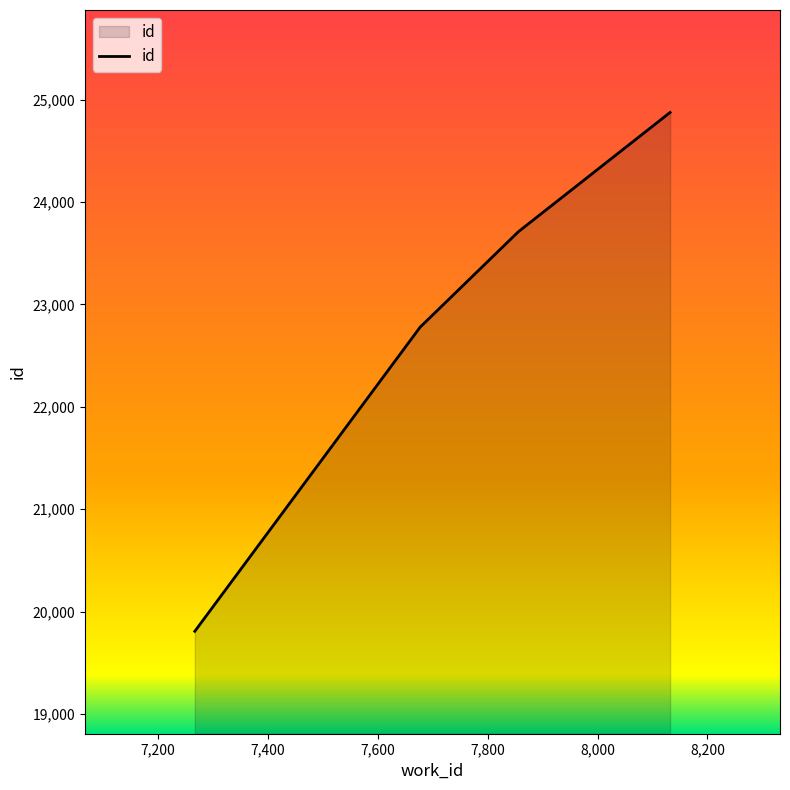

What is the minimum value shown in the chart?

19808